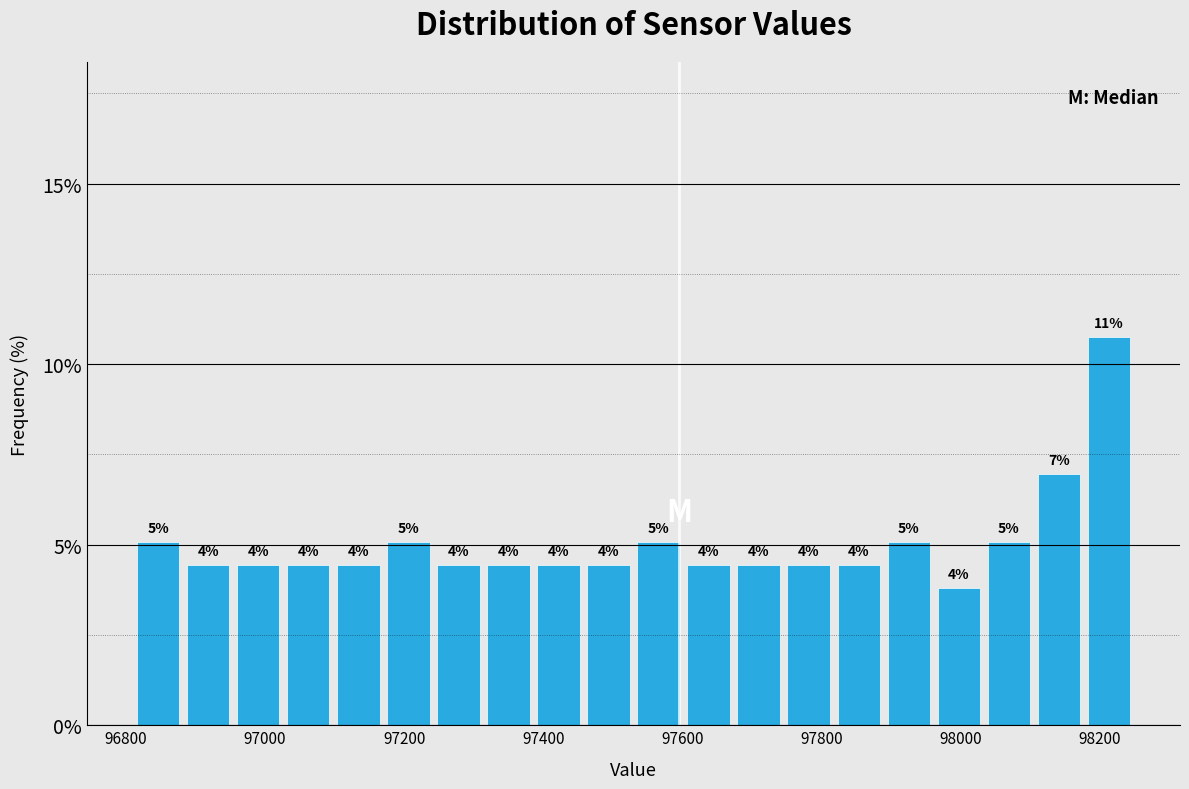

Around what value on the x-axis is the tallest bar? Give the approximate position of its centre, as read against the axis.

98220